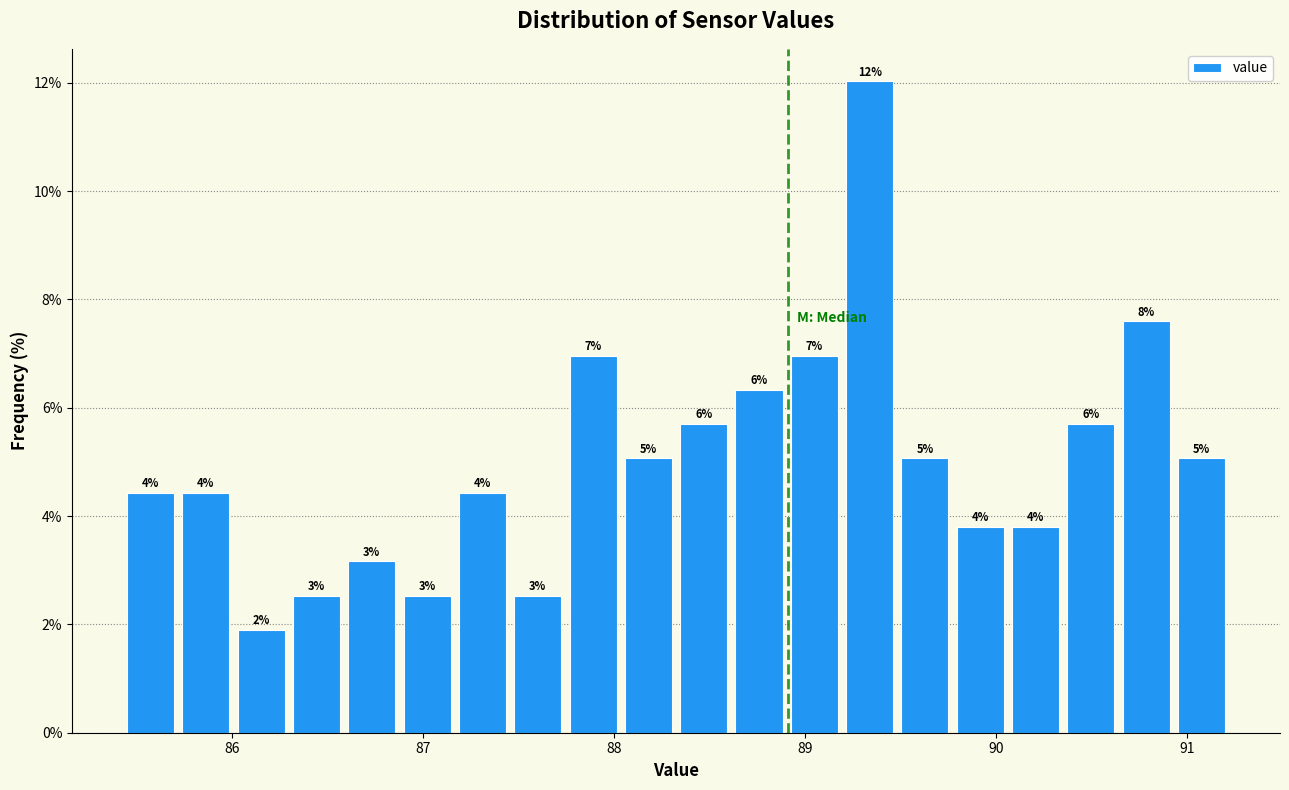

Around what value on the x-axis is the tallest bar? Give the approximate position of its centre, as read against the axis.

89.3